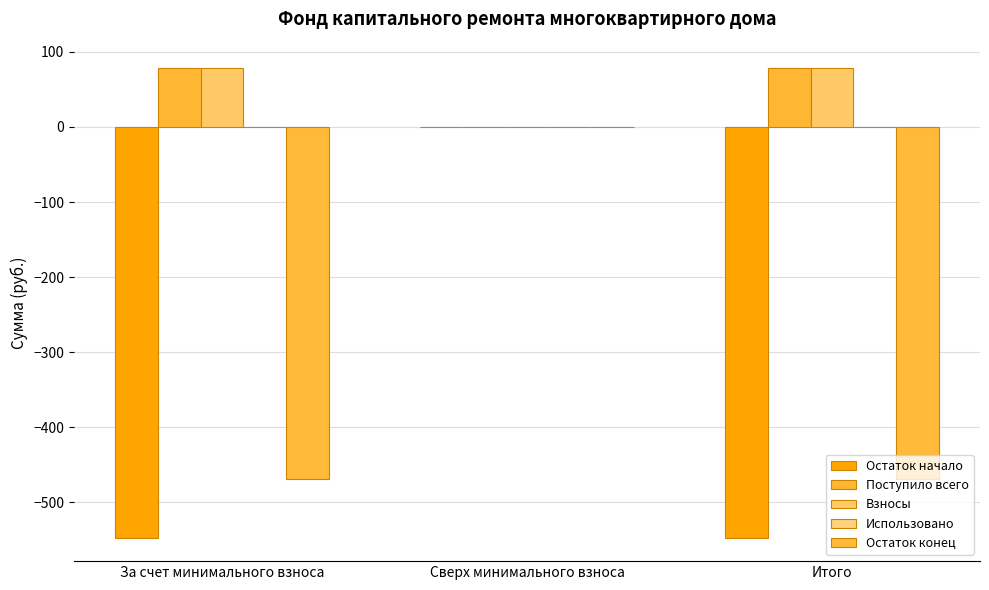

How many data points in Остаток начало are above -546?

1